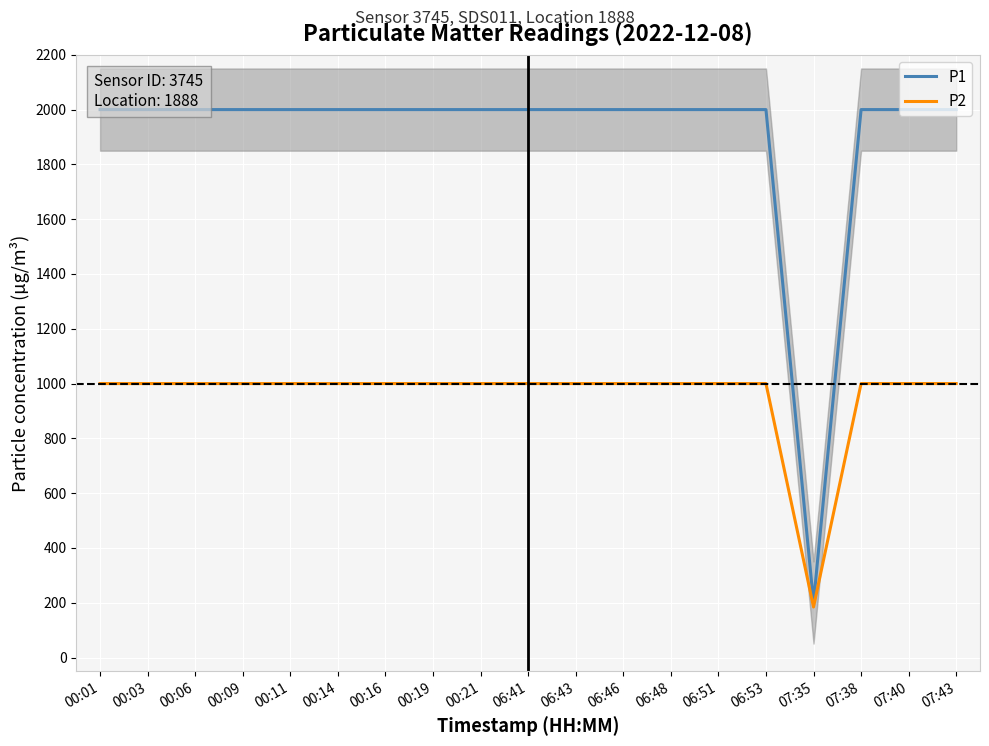

True or false: P2 and P1 intersect in this chart.

False